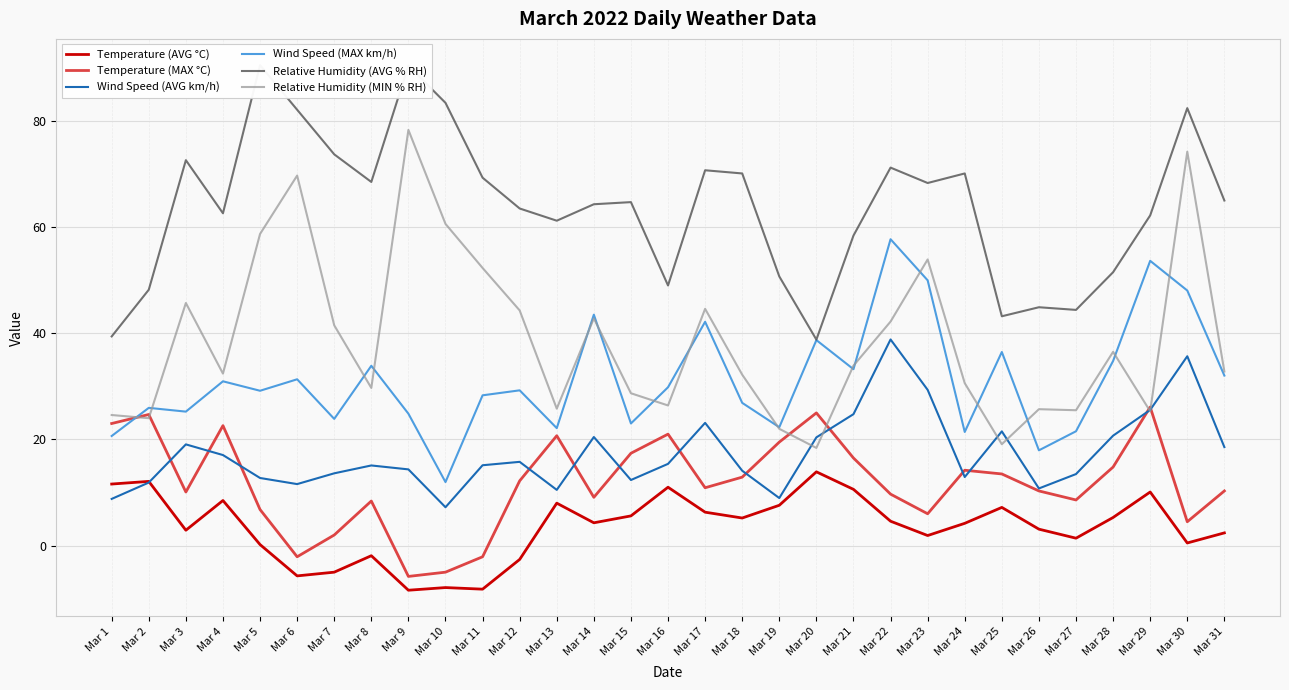

Reading left to right, what are all the values shown in this chart?

Temperature (AVG °C): 11.6	12.1	2.9	8.5	0.2	-5.7	-5.0	-1.9	-8.4	-7.9	-8.2	-2.6	8.0	4.3	5.6	11.0	6.3	5.2	7.6	13.9	10.6	4.6	1.9	4.2	7.2	3.1	1.4	5.3	10.1	0.5	2.4
Temperature (MAX °C): 23.0	24.7	10.1	22.6	6.8	-2.1	2.0	8.4	-5.8	-5.0	-2.1	12.2	20.7	9.1	17.4	21.0	10.9	12.9	19.5	25.0	16.5	9.7	6.0	14.2	13.5	10.3	8.6	14.8	26.1	4.5	10.3
Wind Speed (AVG km/h): 8.8	11.9	19.1	17.1	12.7	11.6	13.6	15.1	14.4	7.2	15.1	15.8	10.5	20.5	12.4	15.4	23.1	14.1	9.0	20.4	24.8	38.8	29.3	12.9	21.5	10.8	13.5	20.7	25.6	35.7	18.6
Wind Speed (MAX km/h): 20.6	25.9	25.2	30.9	29.2	31.3	23.9	33.9	24.9	12.0	28.3	29.2	22.1	43.5	23.0	29.8	42.2	26.9	22.3	38.7	33.2	57.7	50.0	21.4	36.5	17.9	21.5	34.8	53.6	48.0	32.0
Relative Humidity (AVG % RH): 39.4	48.2	72.6	62.6	90.5	82.1	73.7	68.5	90.4	83.4	69.3	63.5	61.2	64.3	64.7	49.0	70.7	70.1	50.7	38.8	58.4	71.2	68.3	70.1	43.2	44.9	44.4	51.5	62.2	82.4	65.0
Relative Humidity (MIN % RH): 24.6	24.0	45.7	32.4	58.7	69.7	41.5	29.7	78.3	60.6	52.3	44.3	25.8	42.8	28.7	26.4	44.6	32.2	22.0	18.4	33.9	42.2	53.9	30.6	19.1	25.7	25.5	36.5	25.3	74.2	32.8